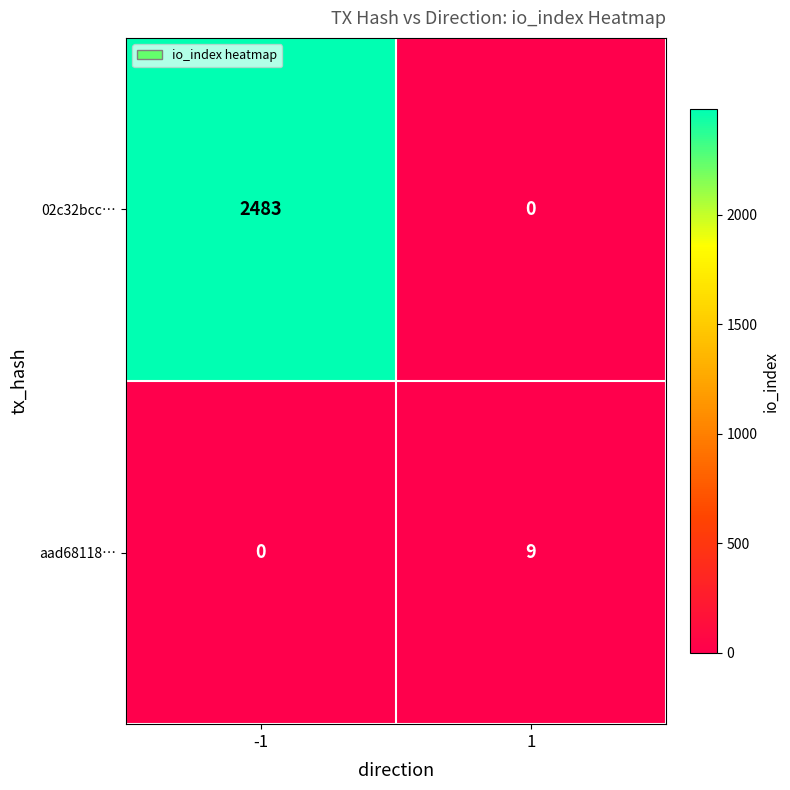

What is the maximum value shown in the chart?

2483